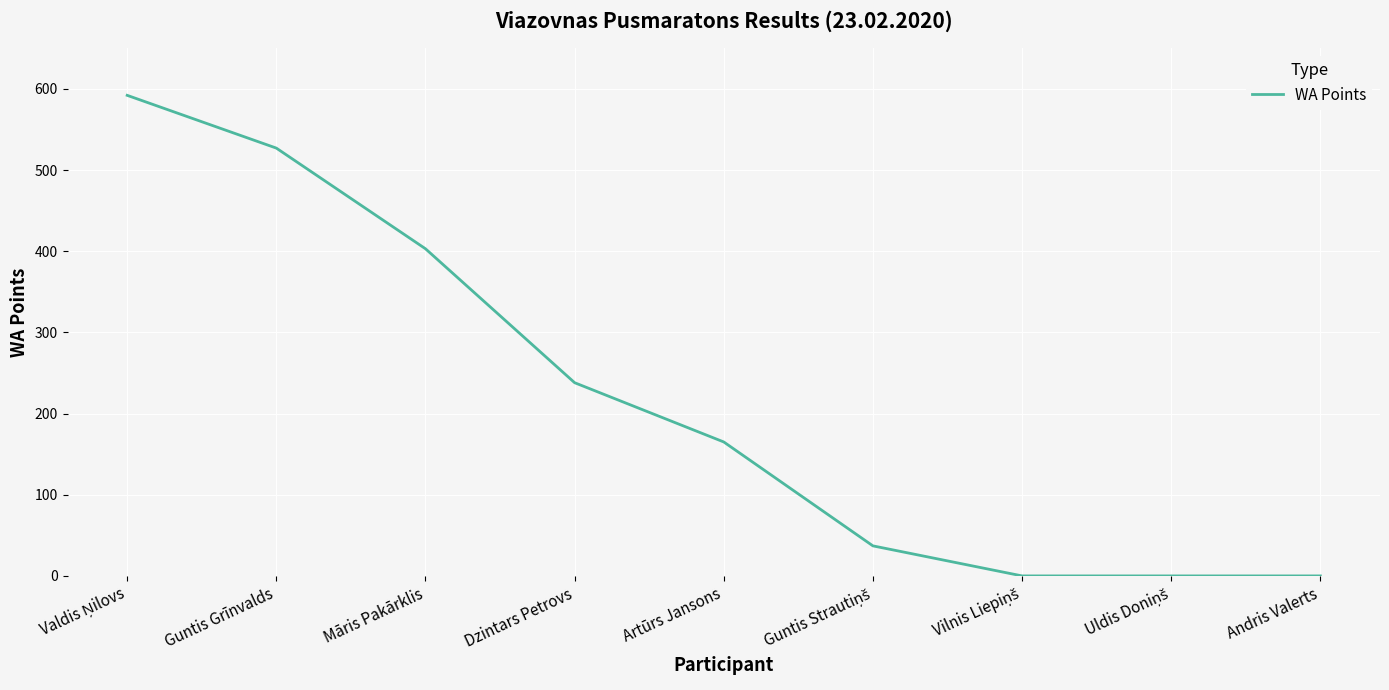

How many series are shown in this chart?

1